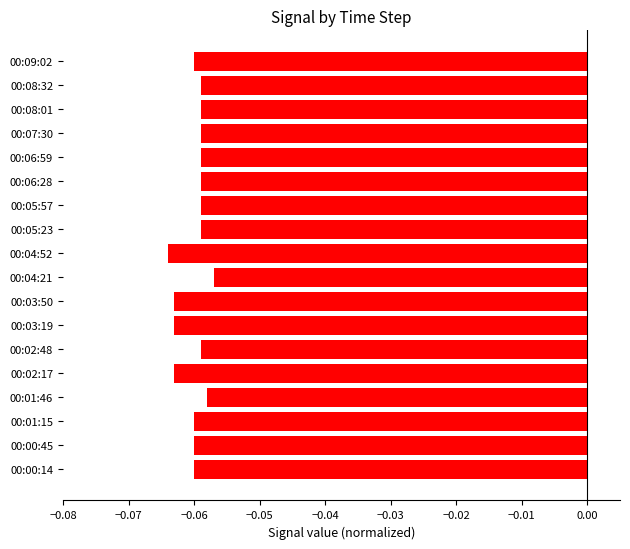

What is the sum of all values?

-1.1